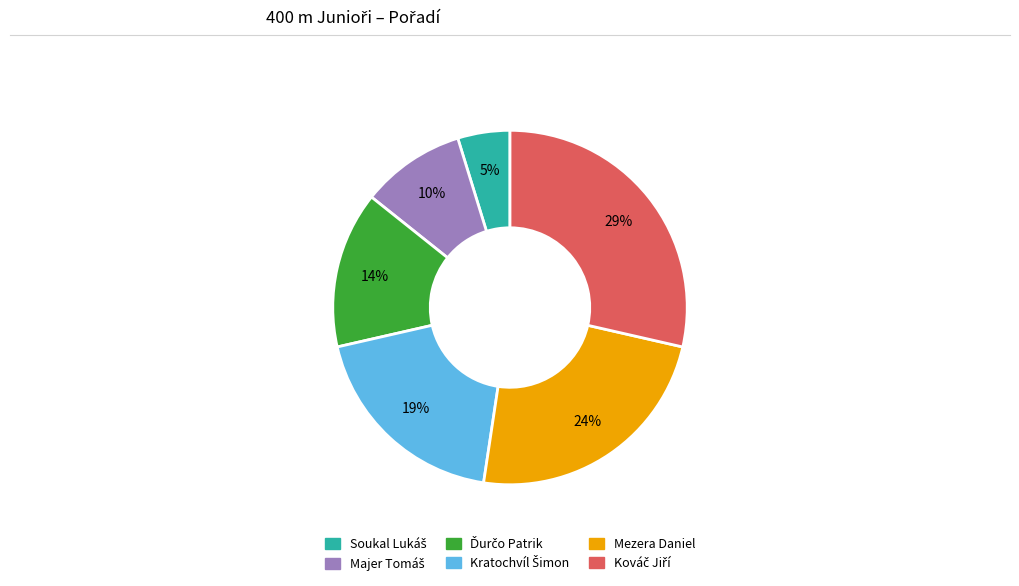

Is there a majority slice in this chart?

No